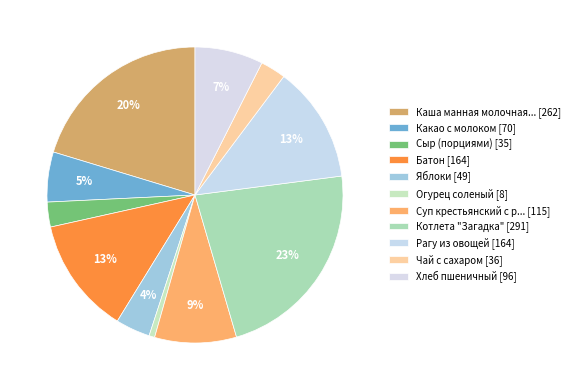

How many segments does this pie chart have?

11